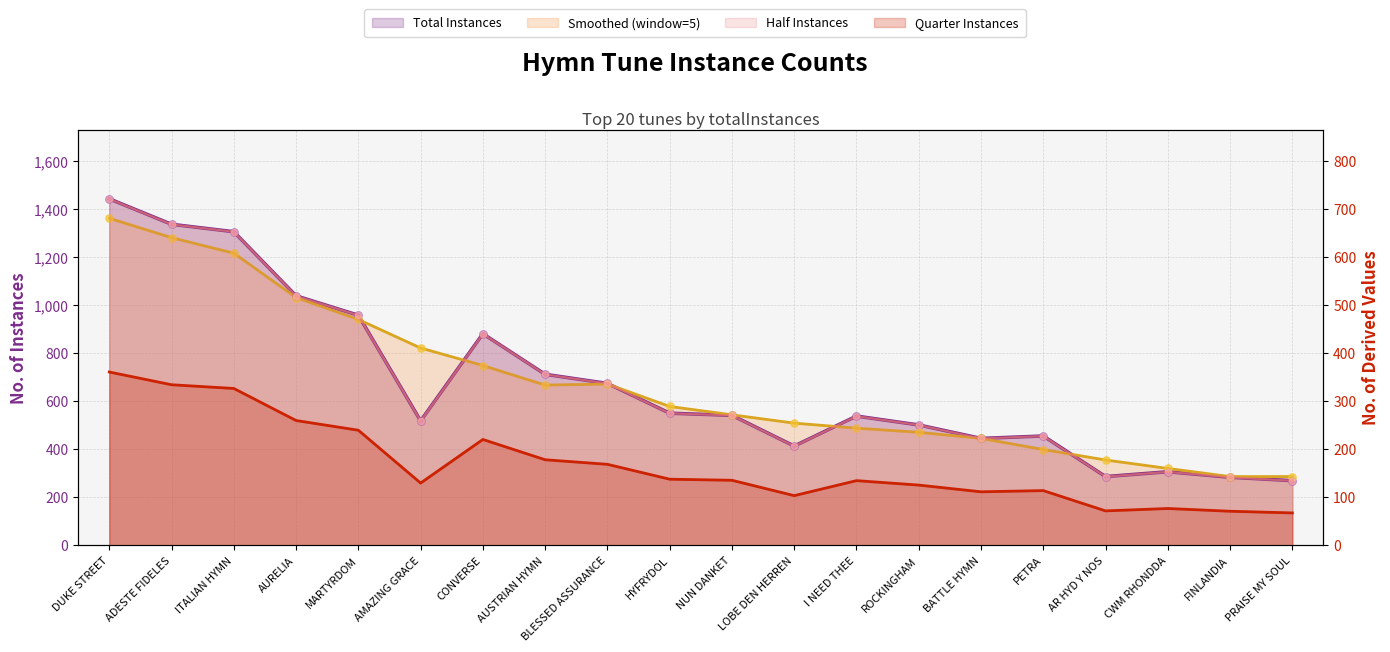

Approximately how many times larger is the value at ADESTE FIDELES compared to I NEED THEE?

2.5